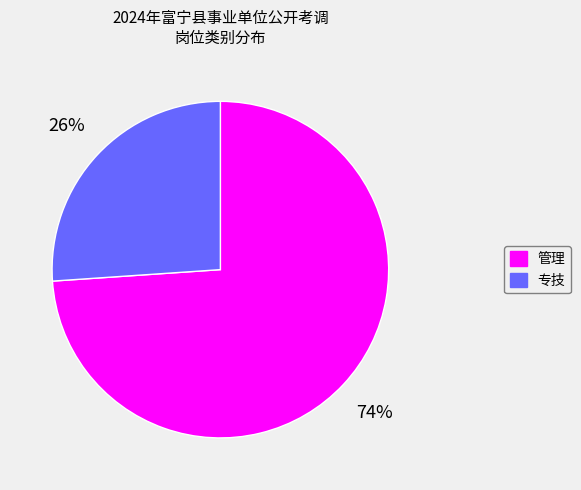

Count the number of slices in the pie.

2